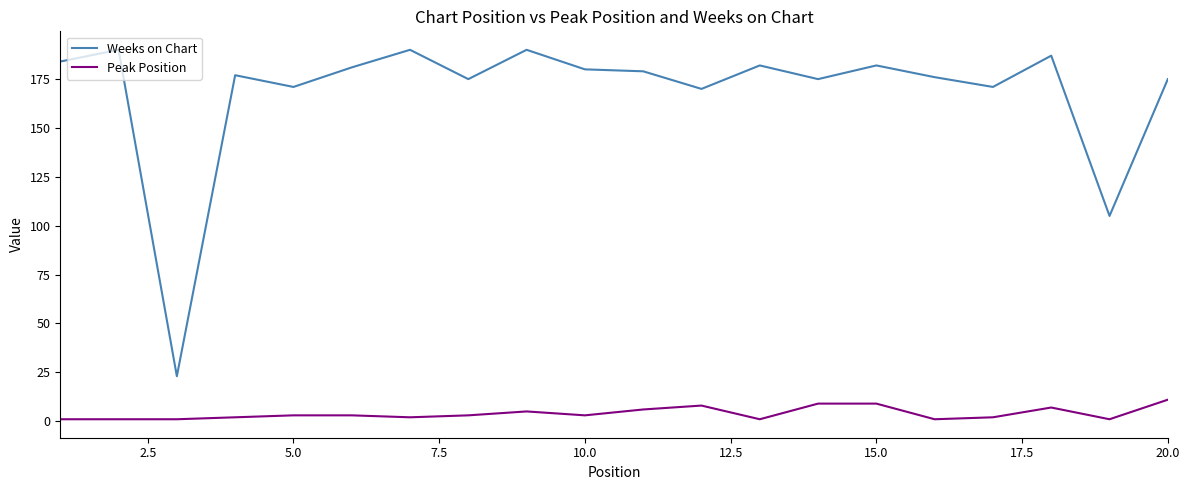

Which series has the largest total across all categories?

Weeks on Chart